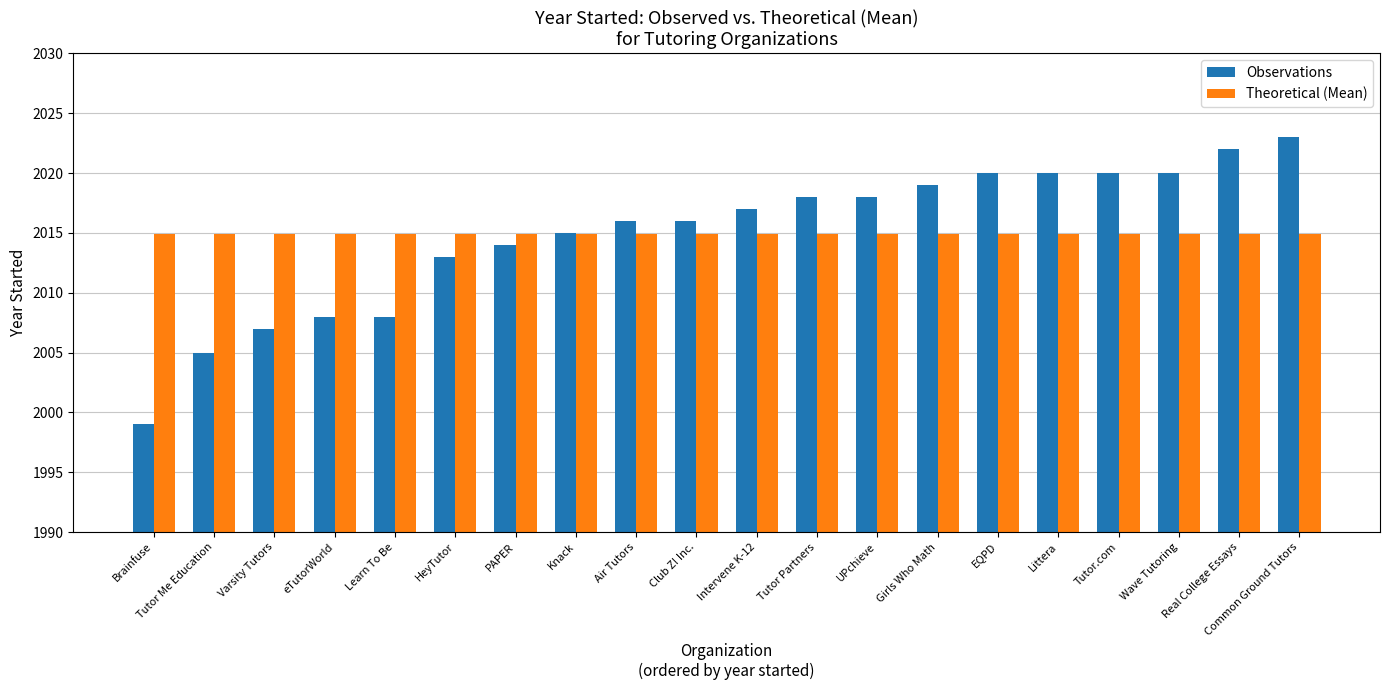

At which label does Observations reach its peak?

Common Ground Tutors